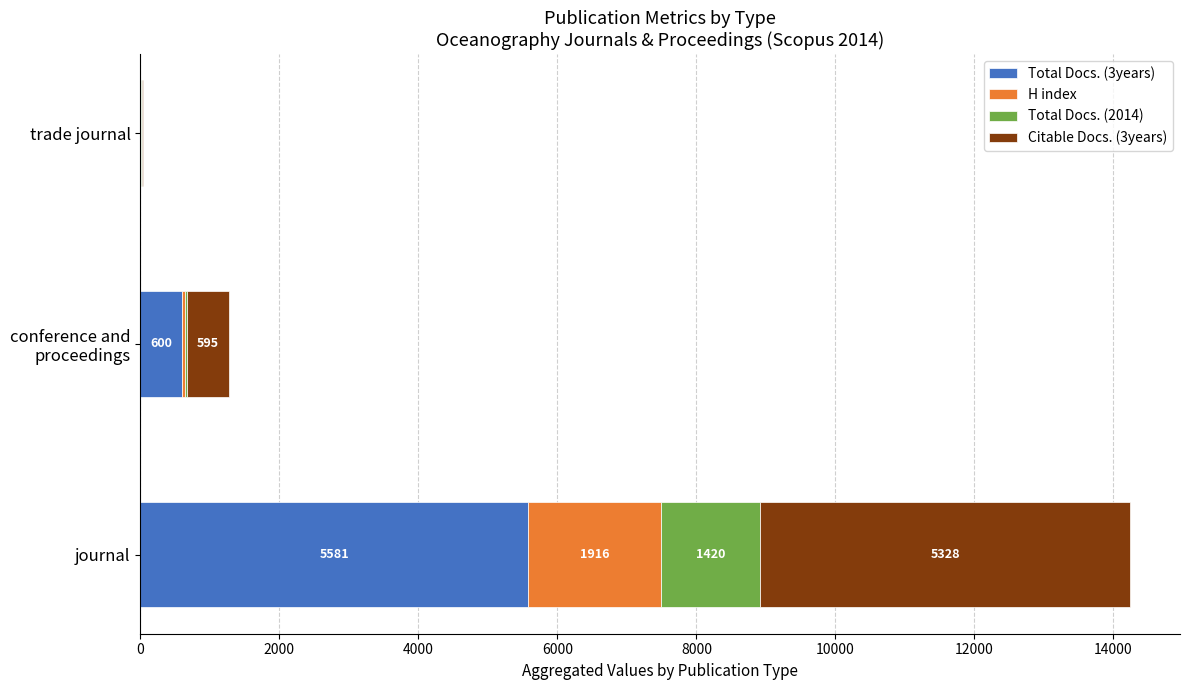

The Total Docs. (3years) series shows 3599 at journal. True or false?

False